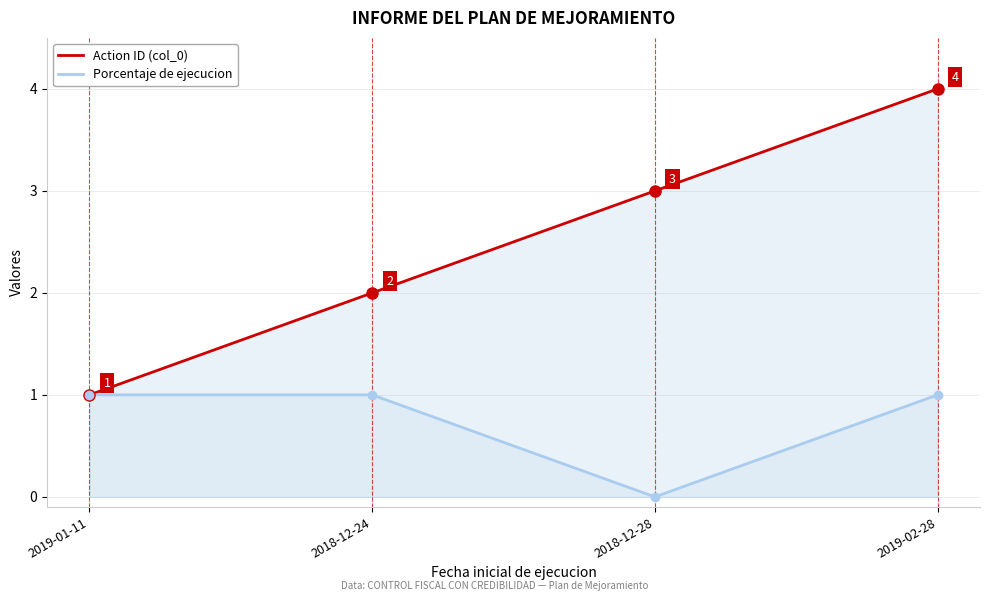

Is the value of Porcentaje de ejecucion at 2018-12-28 greater than the value of Action ID (col_0) at 2018-12-28?

No